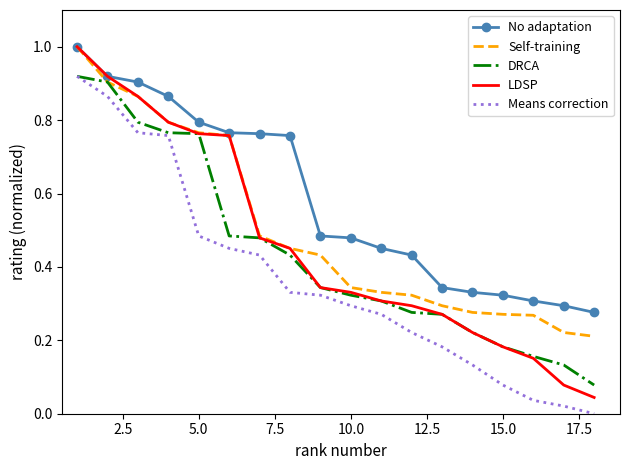

Which series has the widest spread of values?

LDSP